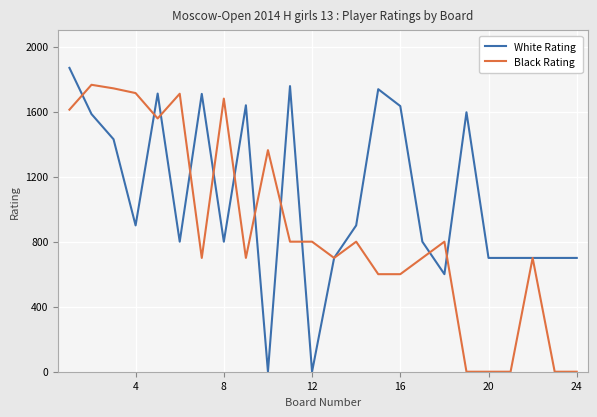

Rank the series by their maximum value, from highest to lowest.

White Rating, Black Rating